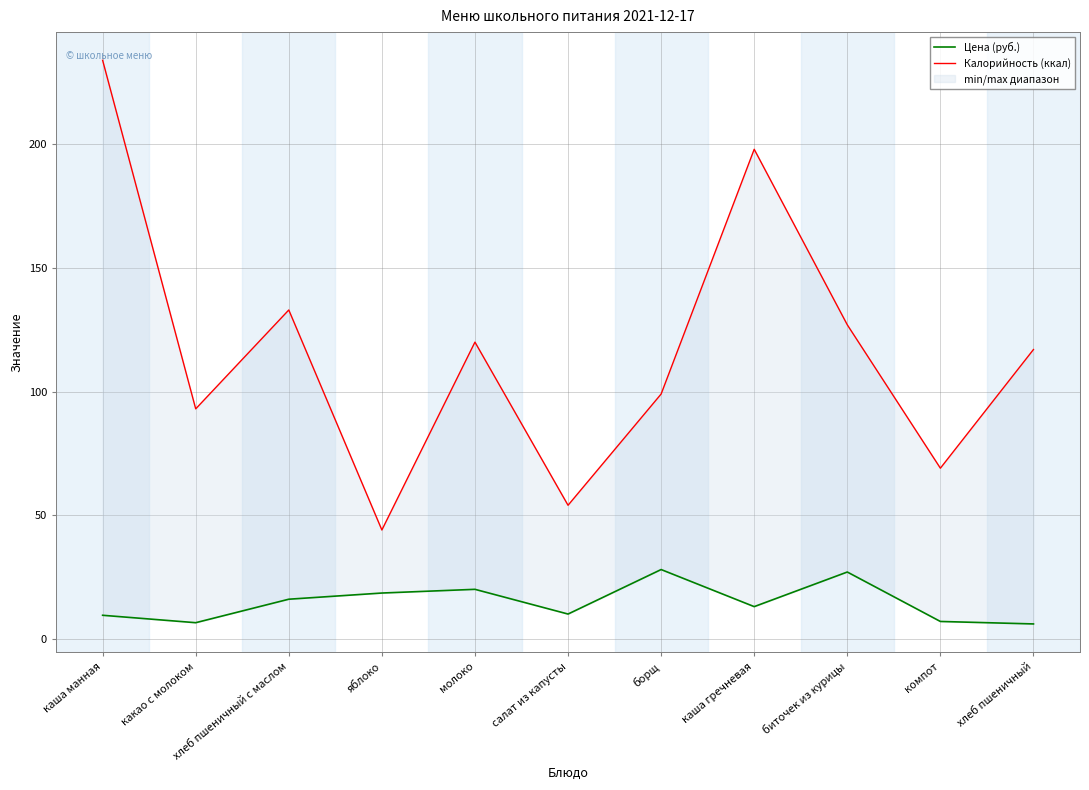

Is the value of Калорийность (ккал) at хлеб пшеничный с маслом greater than the value of Цена (руб.) at борщ?

Yes